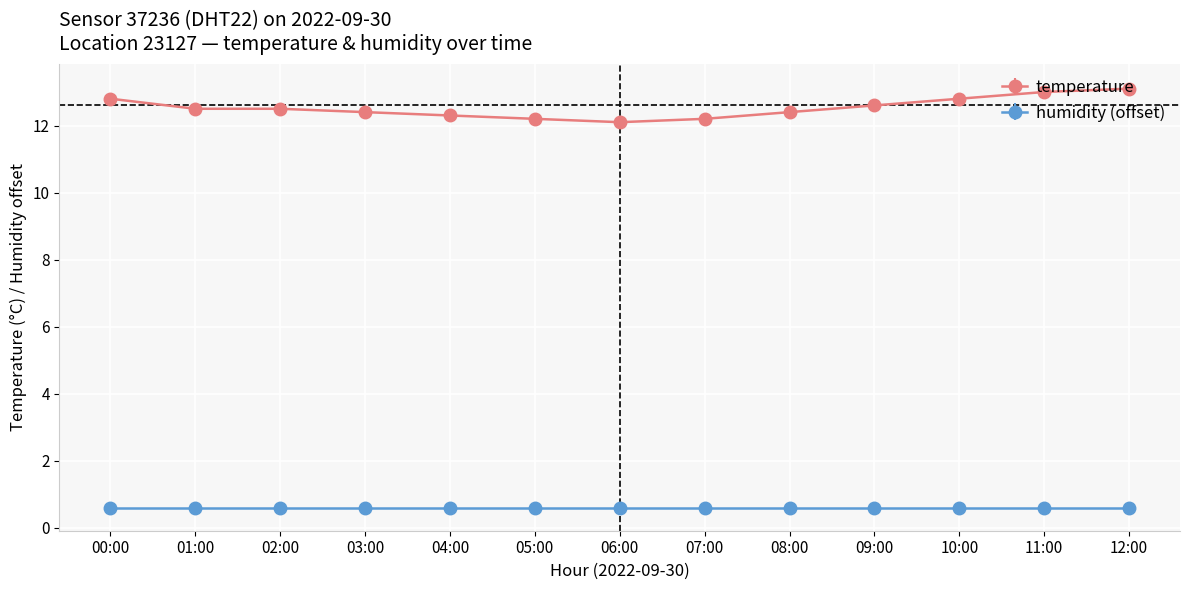

True or false: temperature and humidity (offset) cross at least once.

False